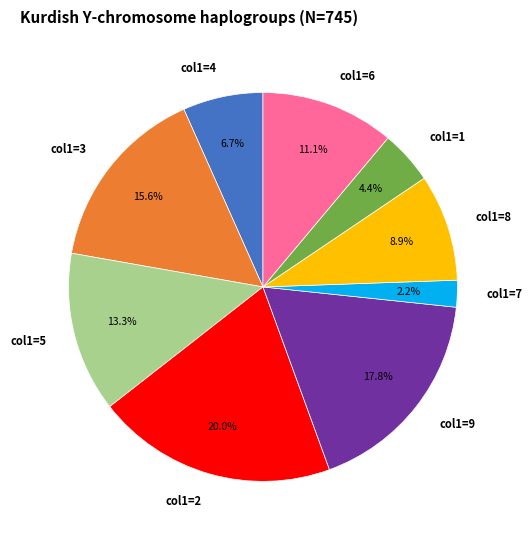

Between col1=4 and col1=9, which is larger?

col1=9